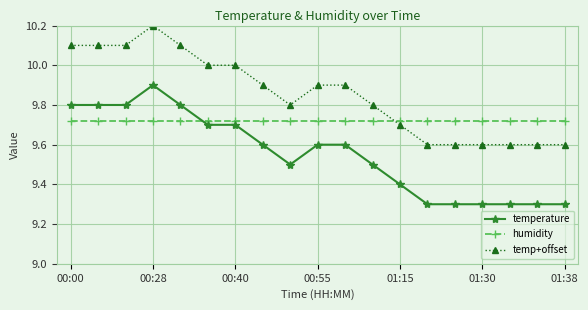

True or false: temp+offset and temperature intersect in this chart.

False